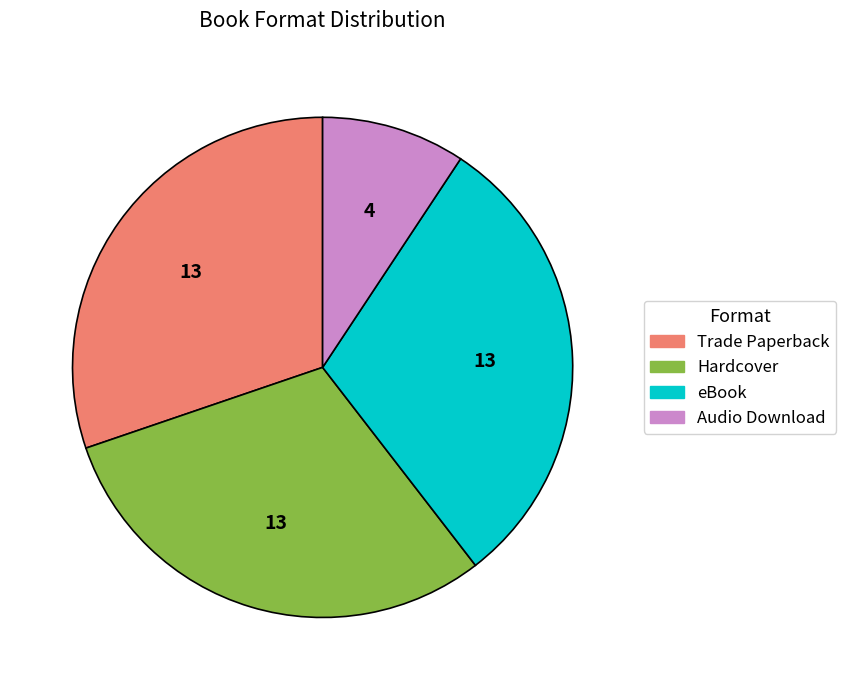

What is the ratio of the value at Trade Paperback to the value at Audio Download?

3.2